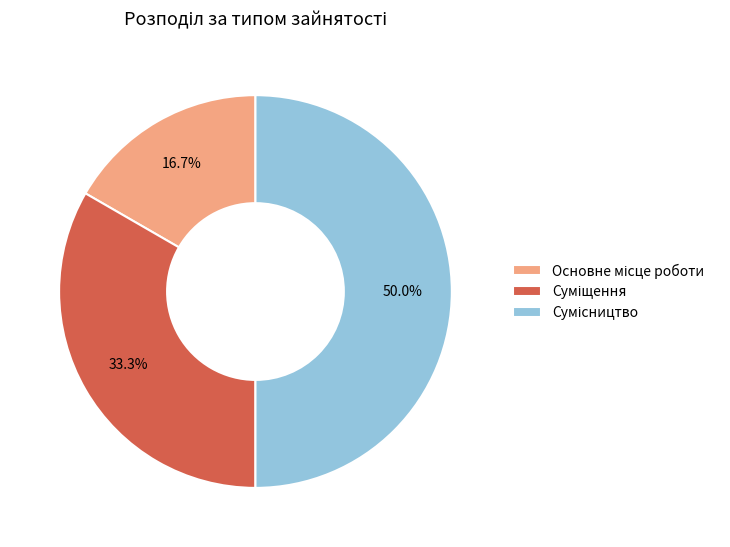

Is there a majority slice in this chart?

No